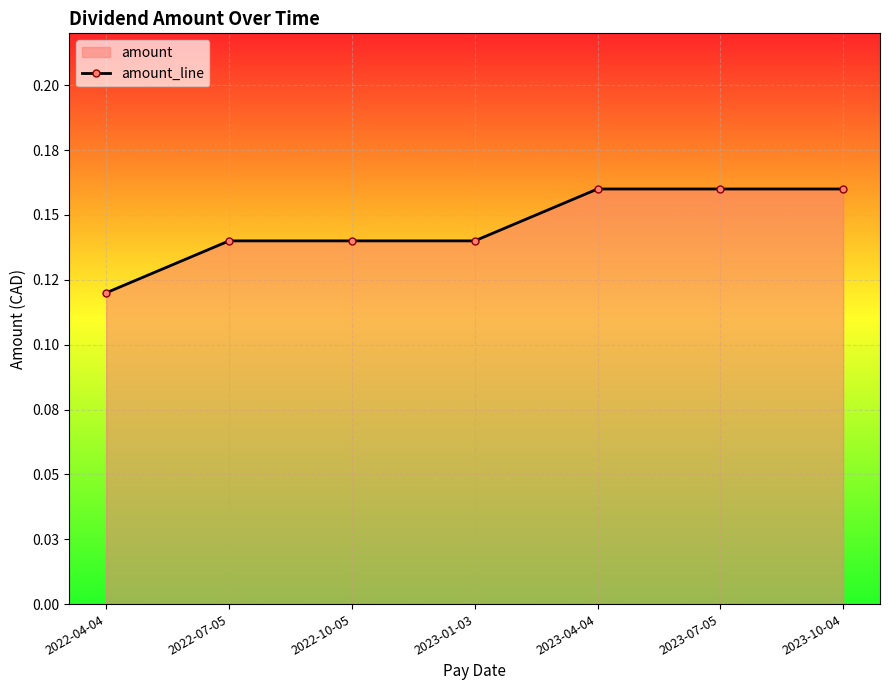

Where is the data nearest to the value 0?

2022-04-04